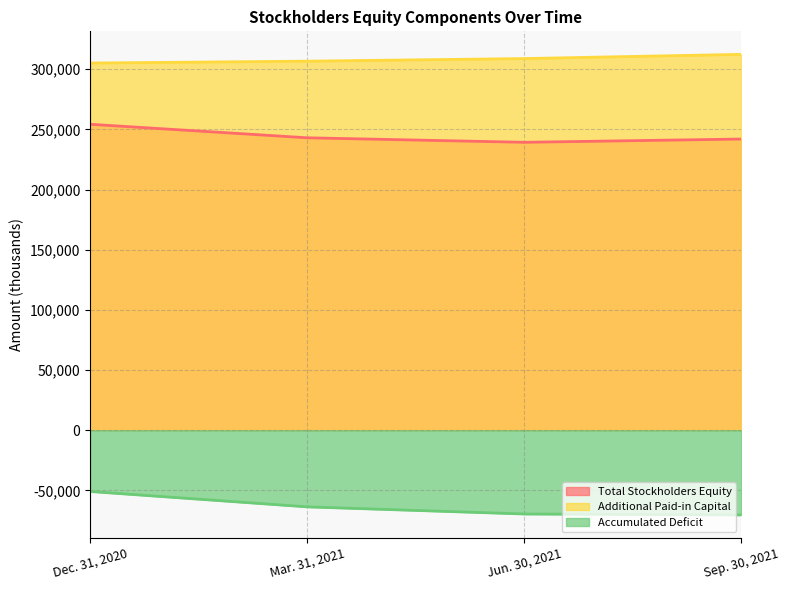

True or false: Additional Paid-in Capital and Accumulated Deficit cross at least once.

False